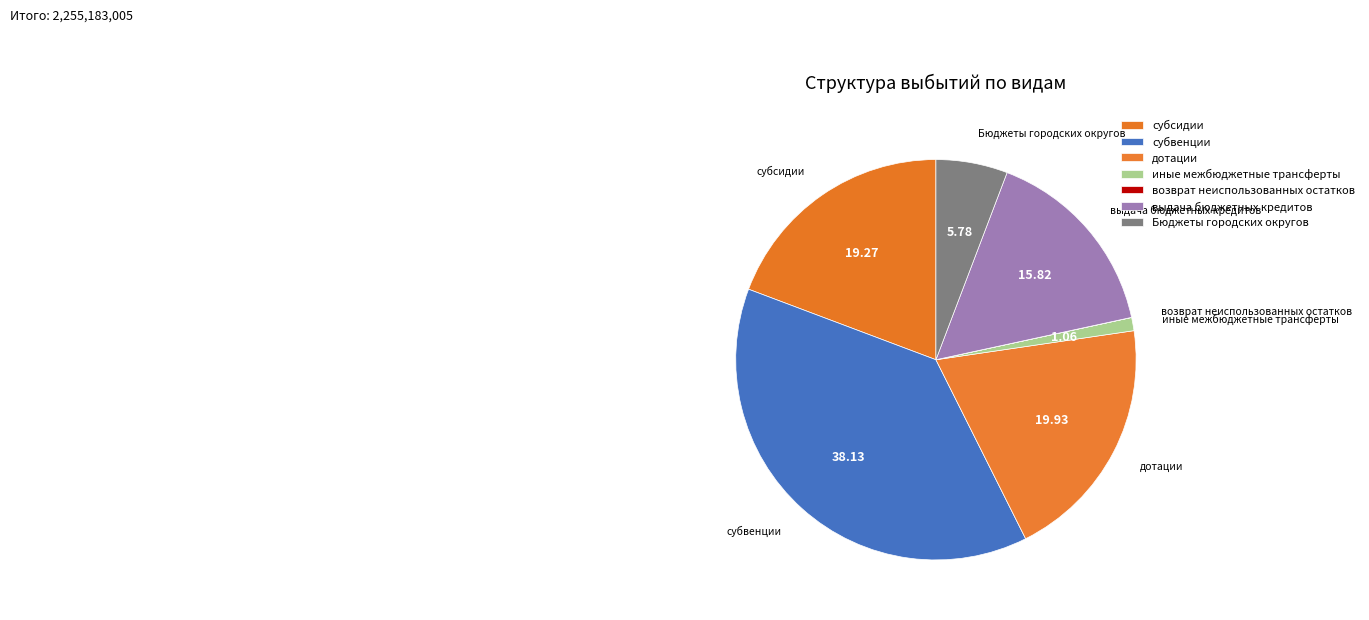

Is it true that выдача бюджетных кредитов is 6% of the pie?

False